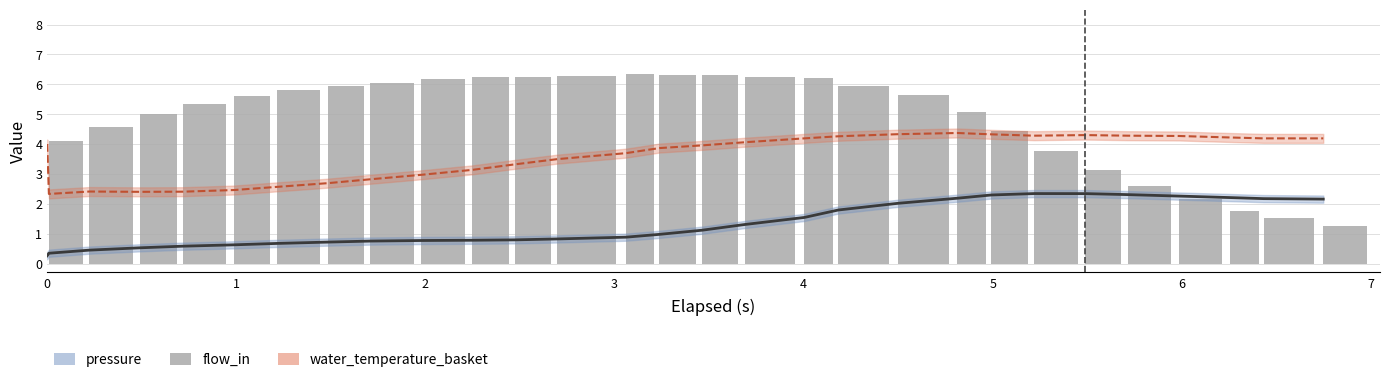

List the series in order of their overall mean, highest first.

flow_in, water_temperature_basket, pressure